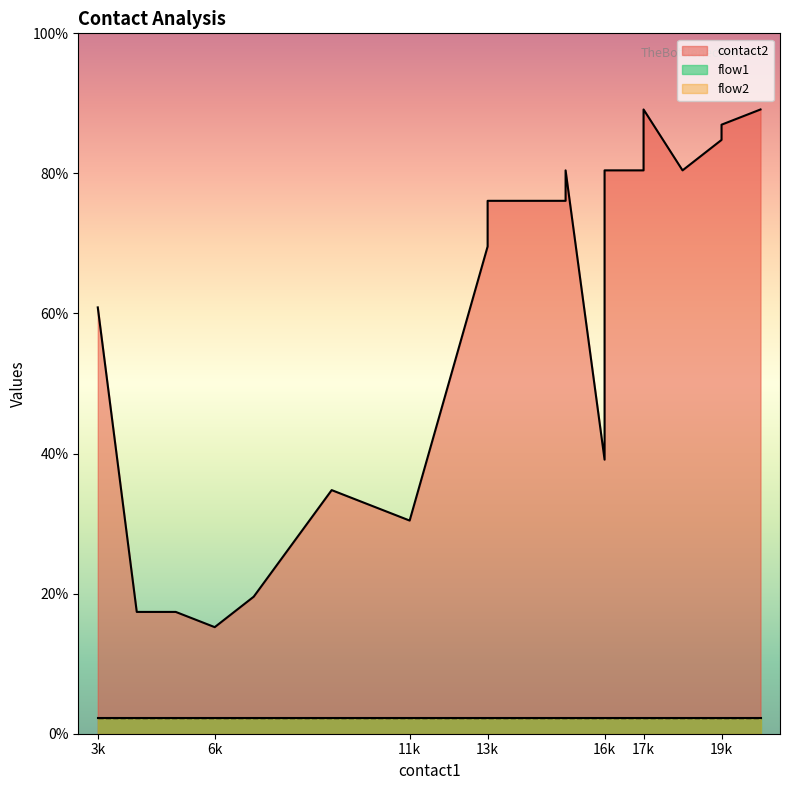

What is the average value of the flow2 series?

1